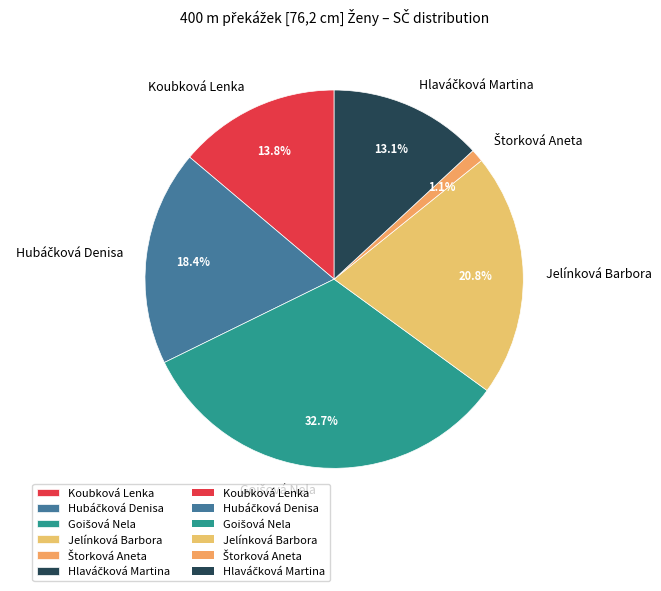

Does any single category account for the majority?

No